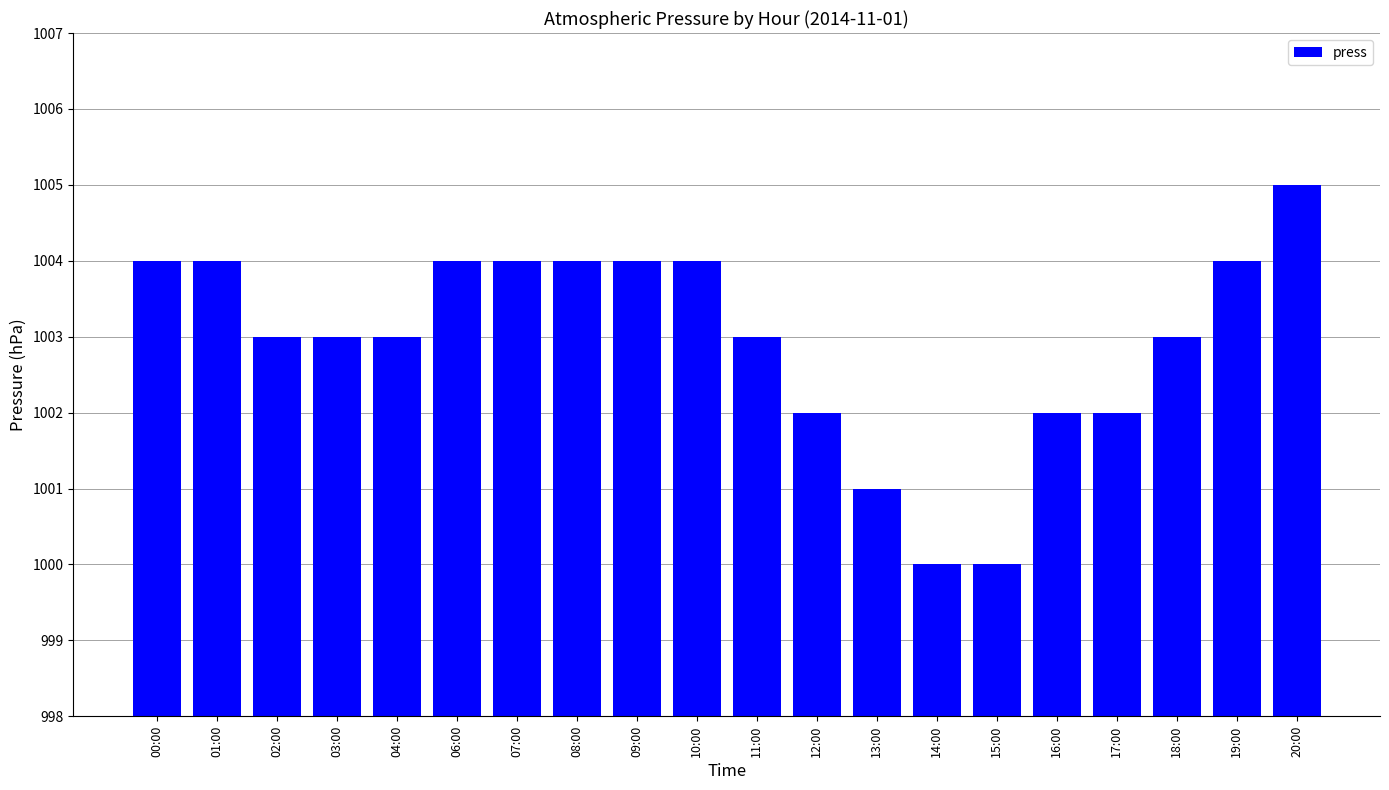

True or false: the data shows 499 at 00:00.

False